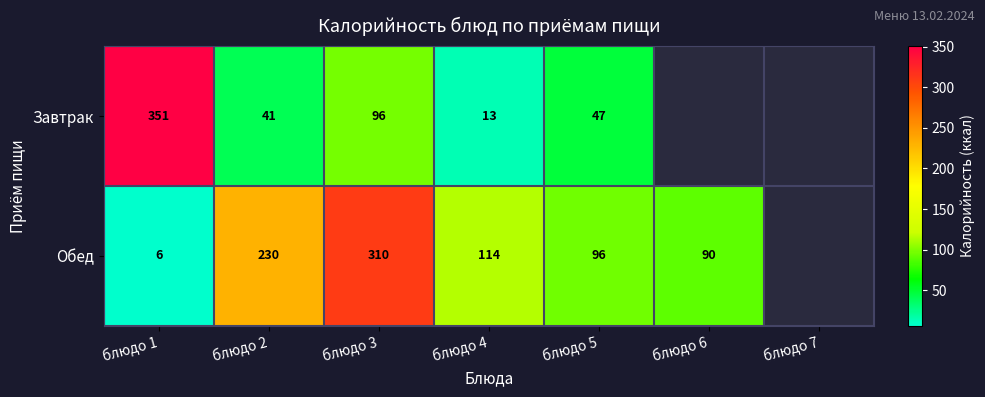

True or false: Обед has a value of 4.1 at блюдо 1.

False